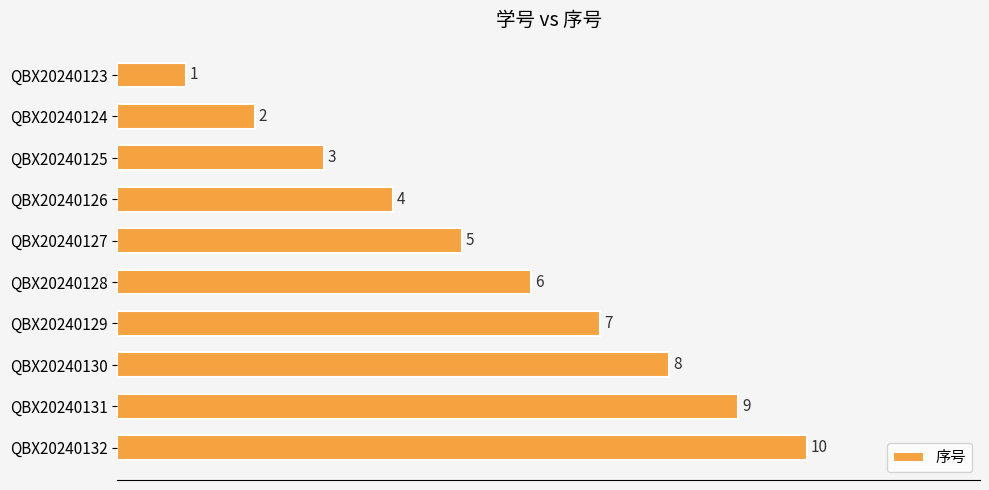

List the labels in order of value, largest first.

QBX20240132, QBX20240131, QBX20240130, QBX20240129, QBX20240128, QBX20240127, QBX20240126, QBX20240125, QBX20240124, QBX20240123